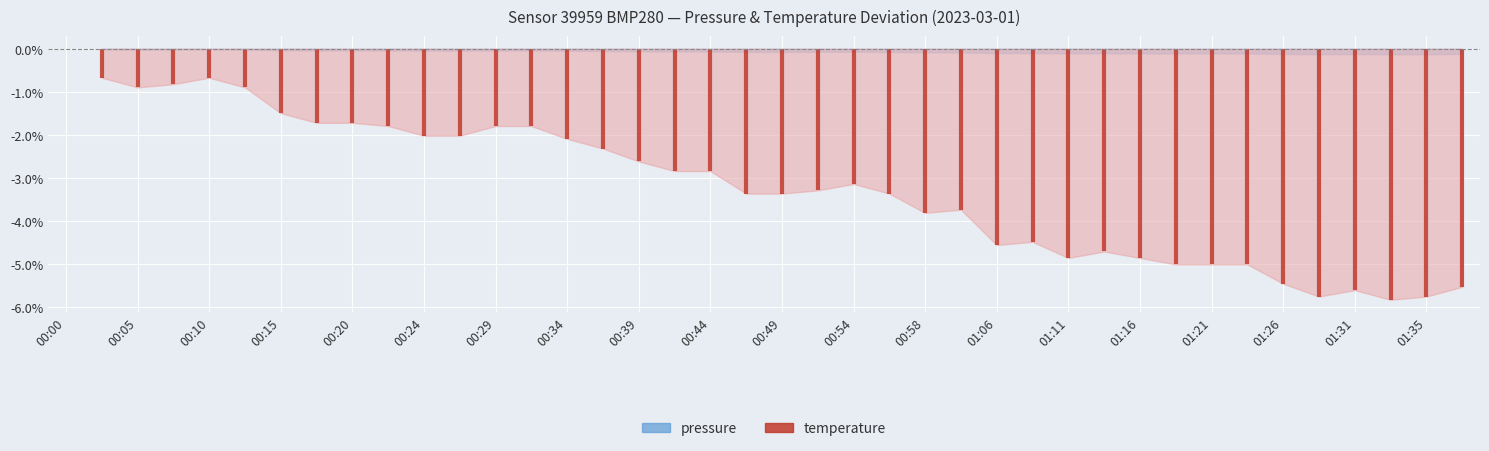

How many data points does each series have?

40